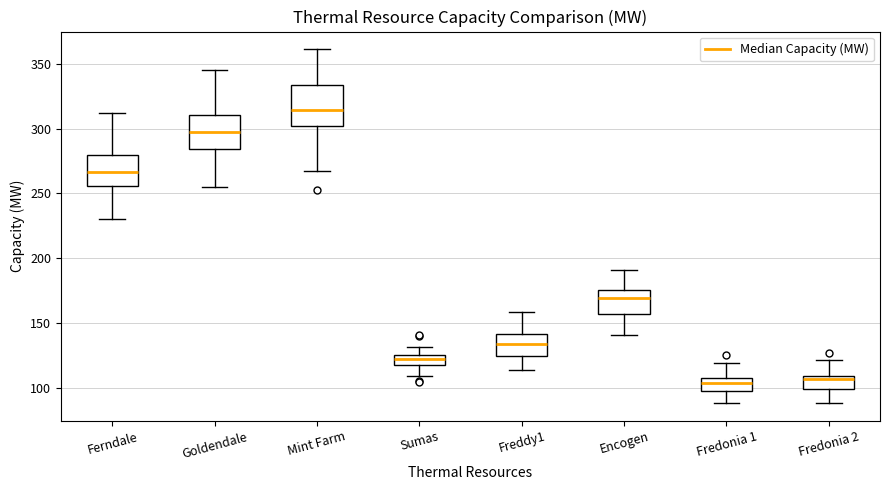

Where does the lower whisker of the box for Encogen end on the y-axis? The values are not printed on the chart, so give them approximately, as read against the axis.

140